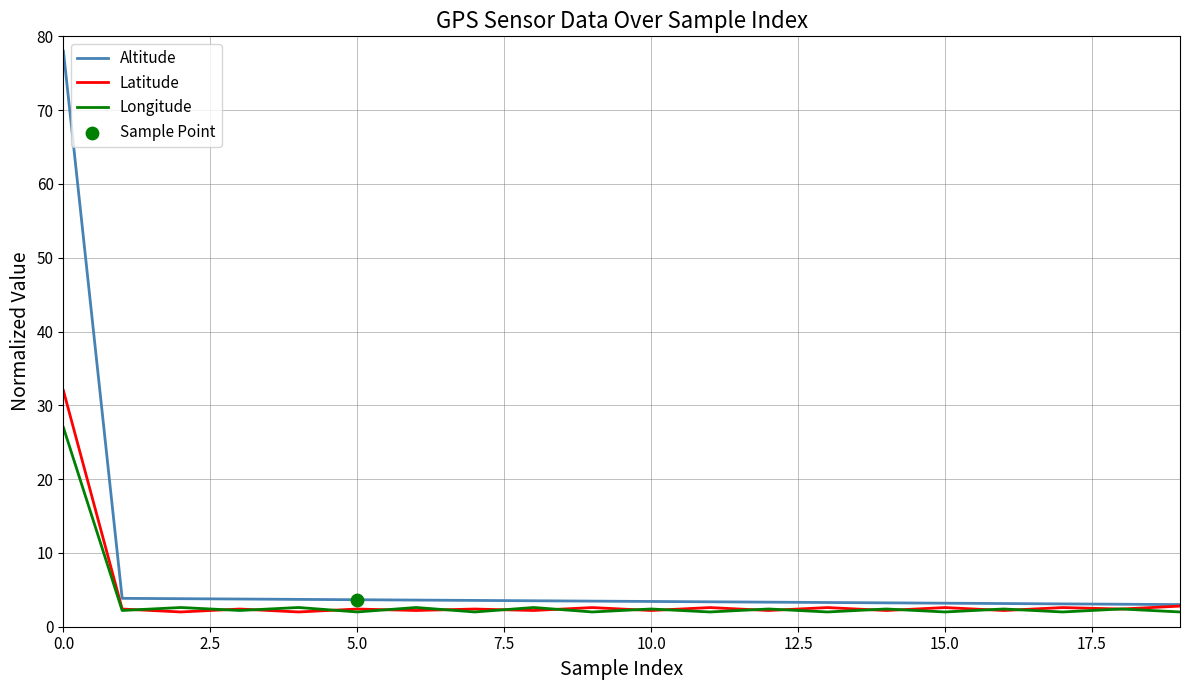

Which series has the widest spread of values?

Altitude